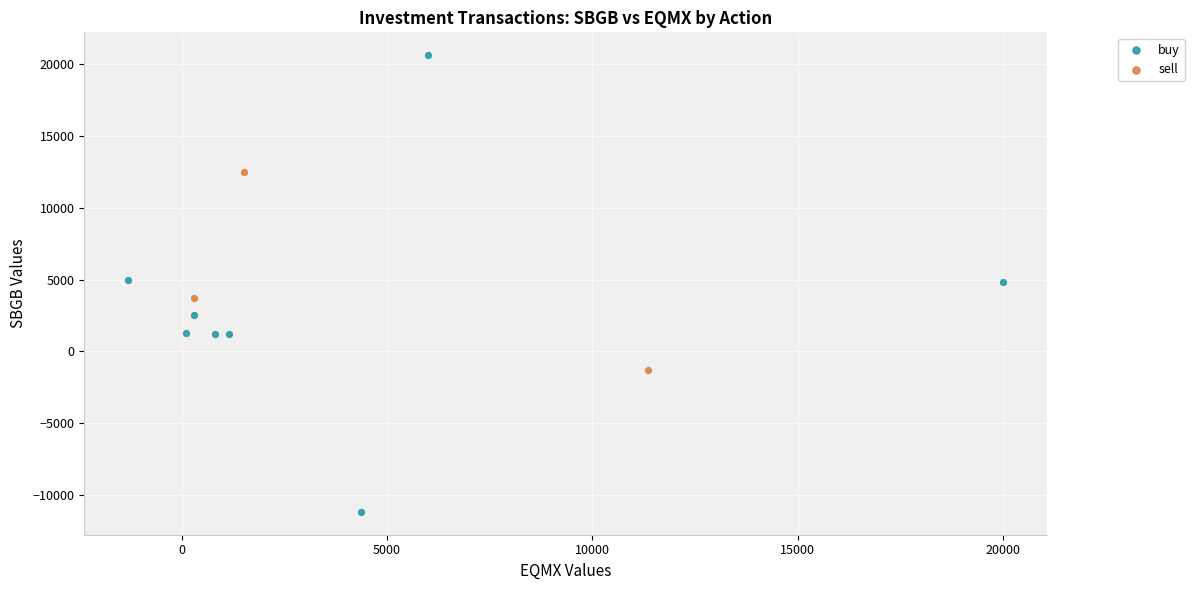

Which series reaches the minimum Y coordinate?

buy